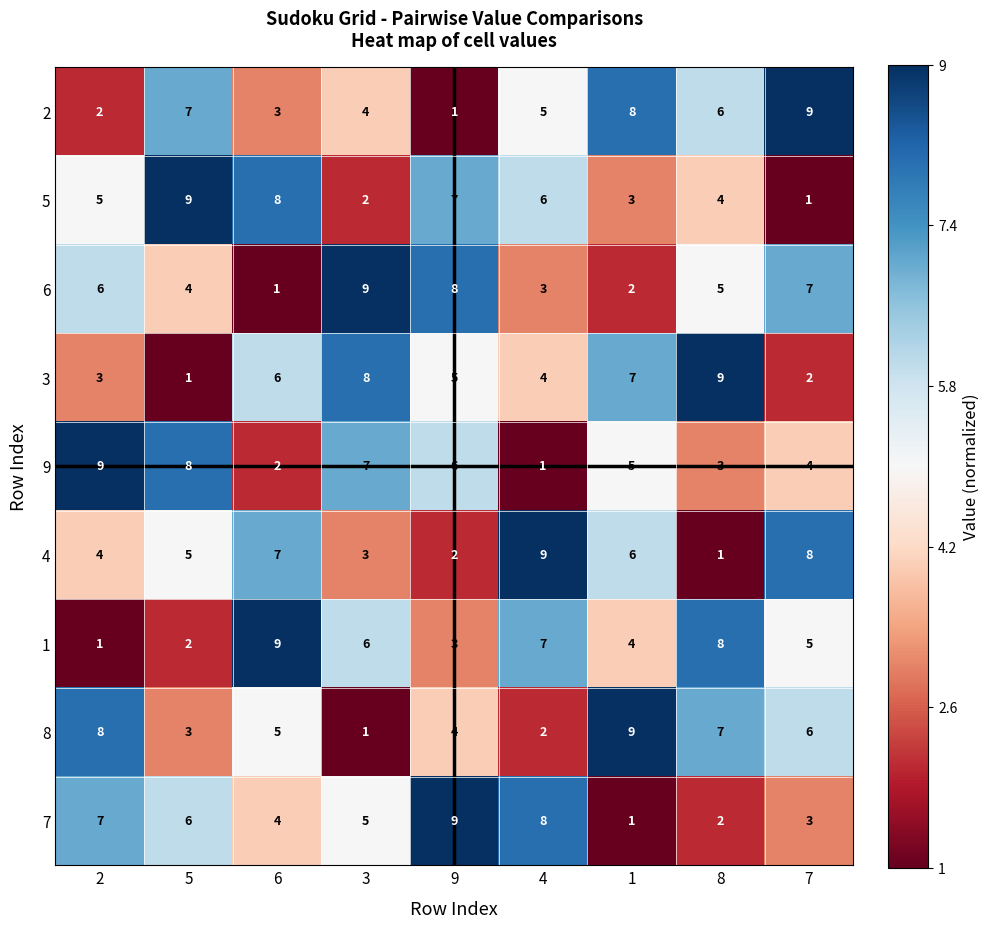

The 4 series shows 5 at 5. True or false?

True